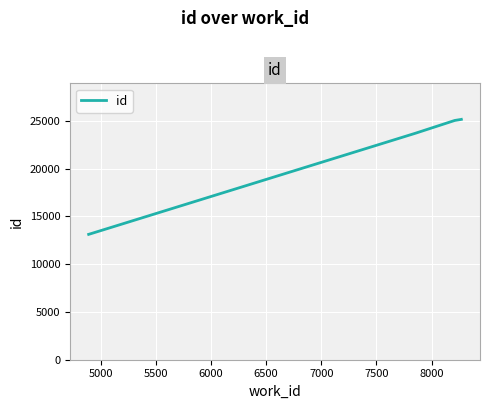

What is the smallest value displayed?

13127